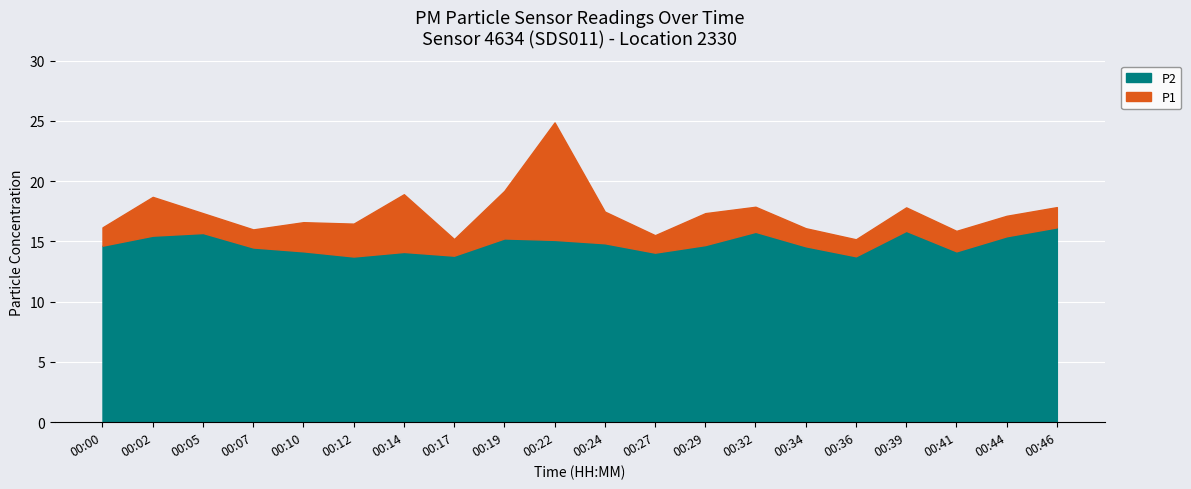

Count the number of data series in this chart.

2